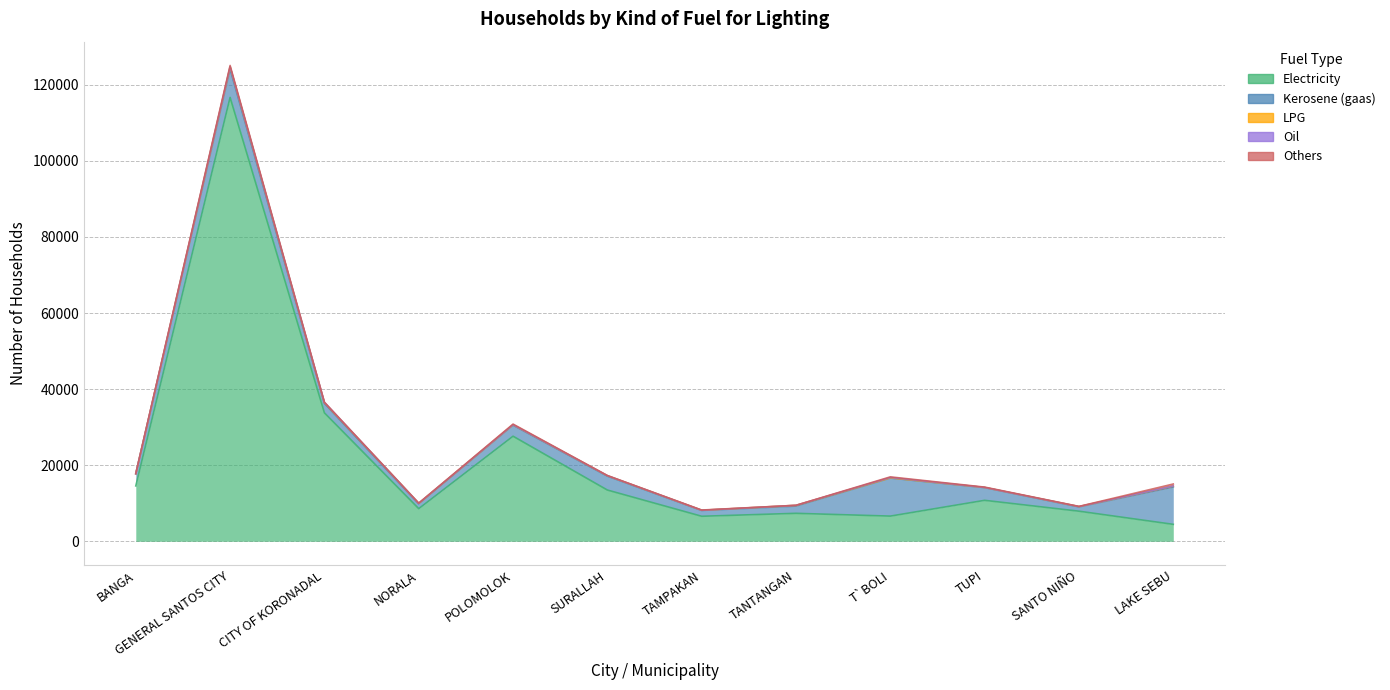

At TUPI, list the series in order from smallest to largest.

Oil, LPG, Others, Kerosene (gaas), Electricity